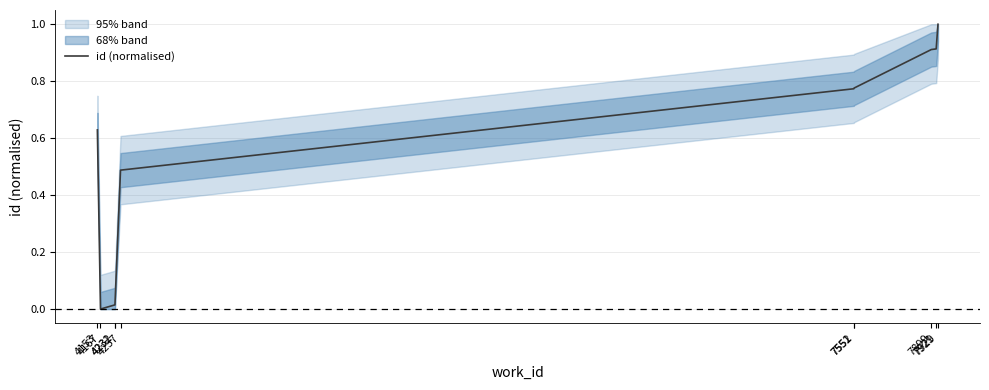

Reading left to right, what are all the values shown in this chart?

4153=0.6	4167=0.0	4231=0.0	4232=0.0	4257=0.5	7551=0.8	7552=0.8	7899=0.9	7921=0.9	7929=1.0